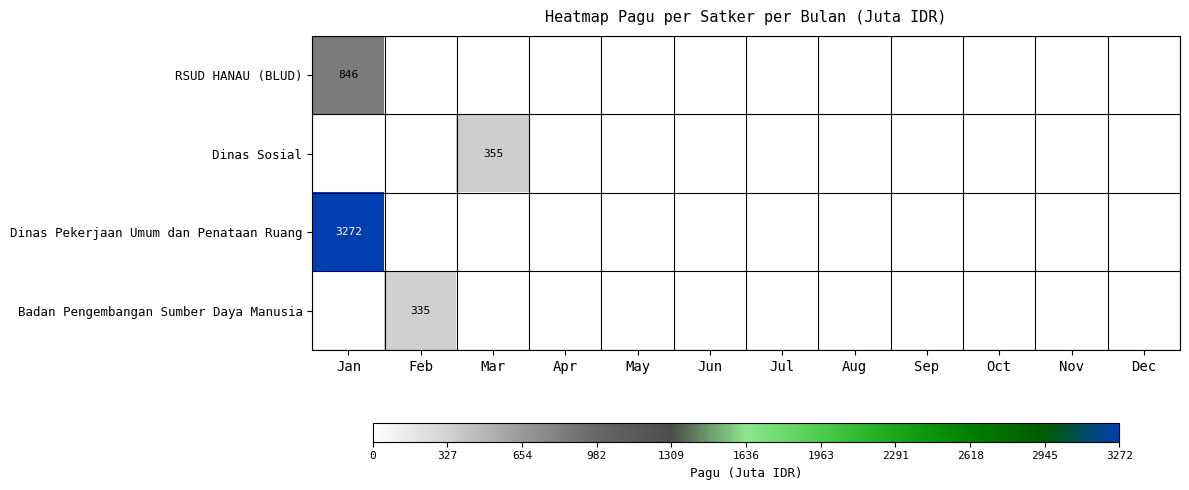

True or false: Dinas Pekerjaan Umum dan Penataan Ruang has a value of 3272 at Jan.

True